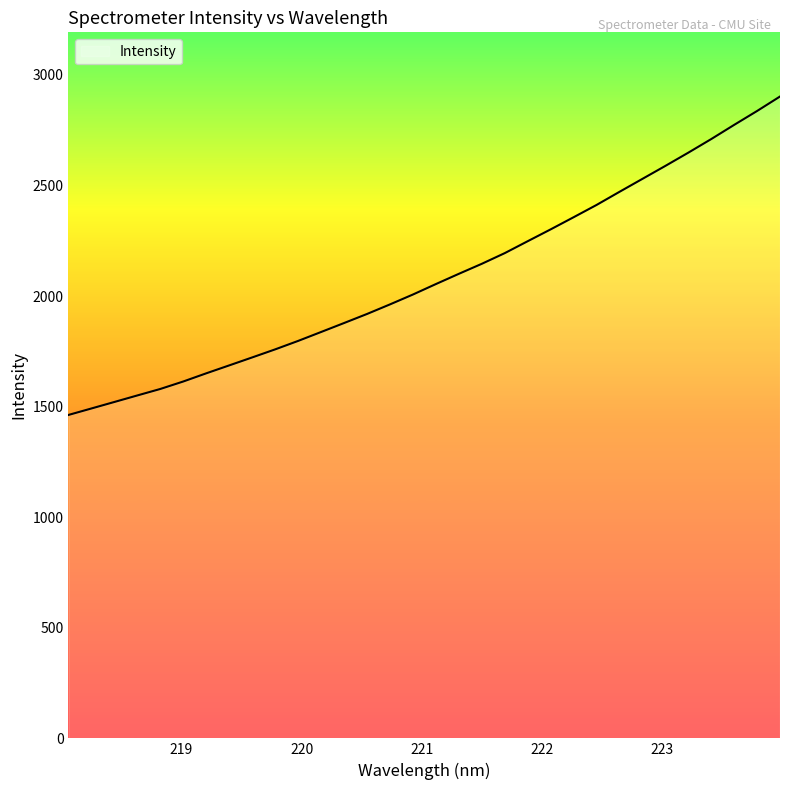

What is the greatest value displayed?

2902.2